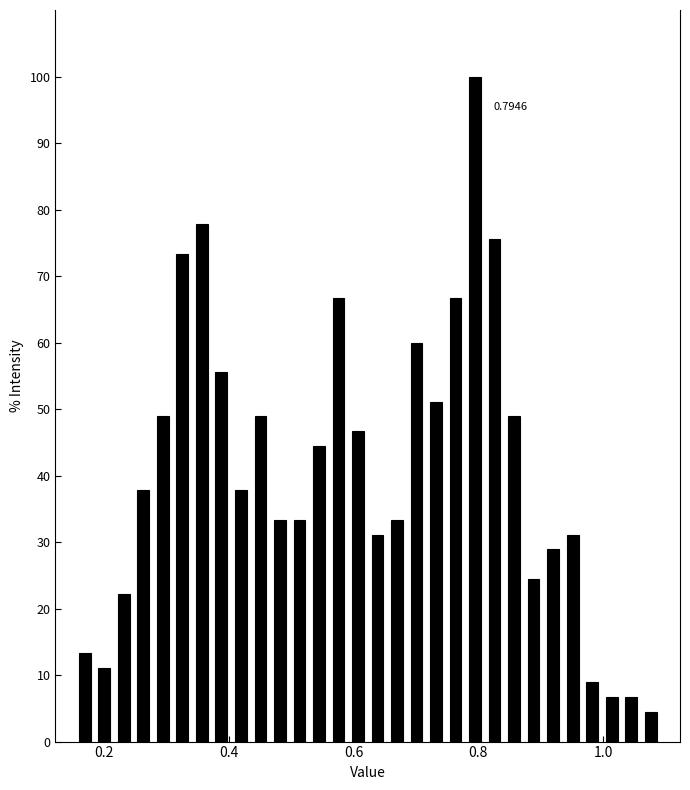

Read against the x-axis, roughly where is the centre of the tallest bar?

0.80